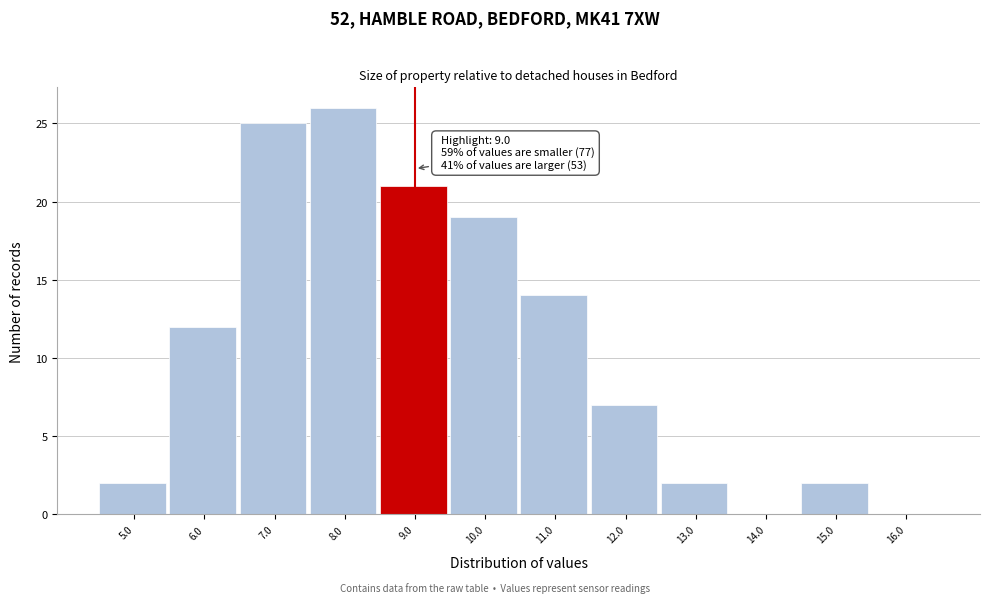

Which range on the x-axis has the tallest bar?

7.5 to 8.5